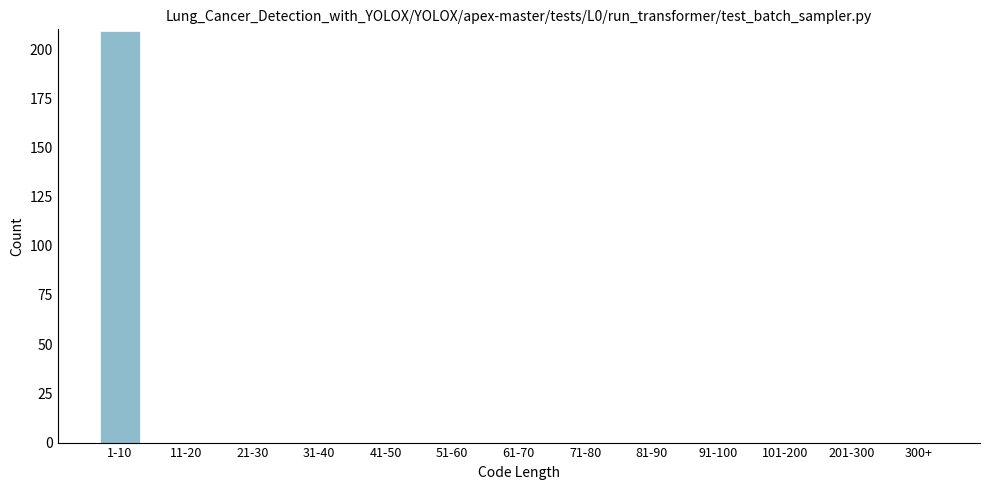

Reading left to right, extract all data points from this chart.

1-10=209	11-20=0	21-30=0	31-40=0	41-50=0	51-60=0	61-70=0	71-80=0	81-90=0	91-100=0	101-200=0	201-300=0	300+=0